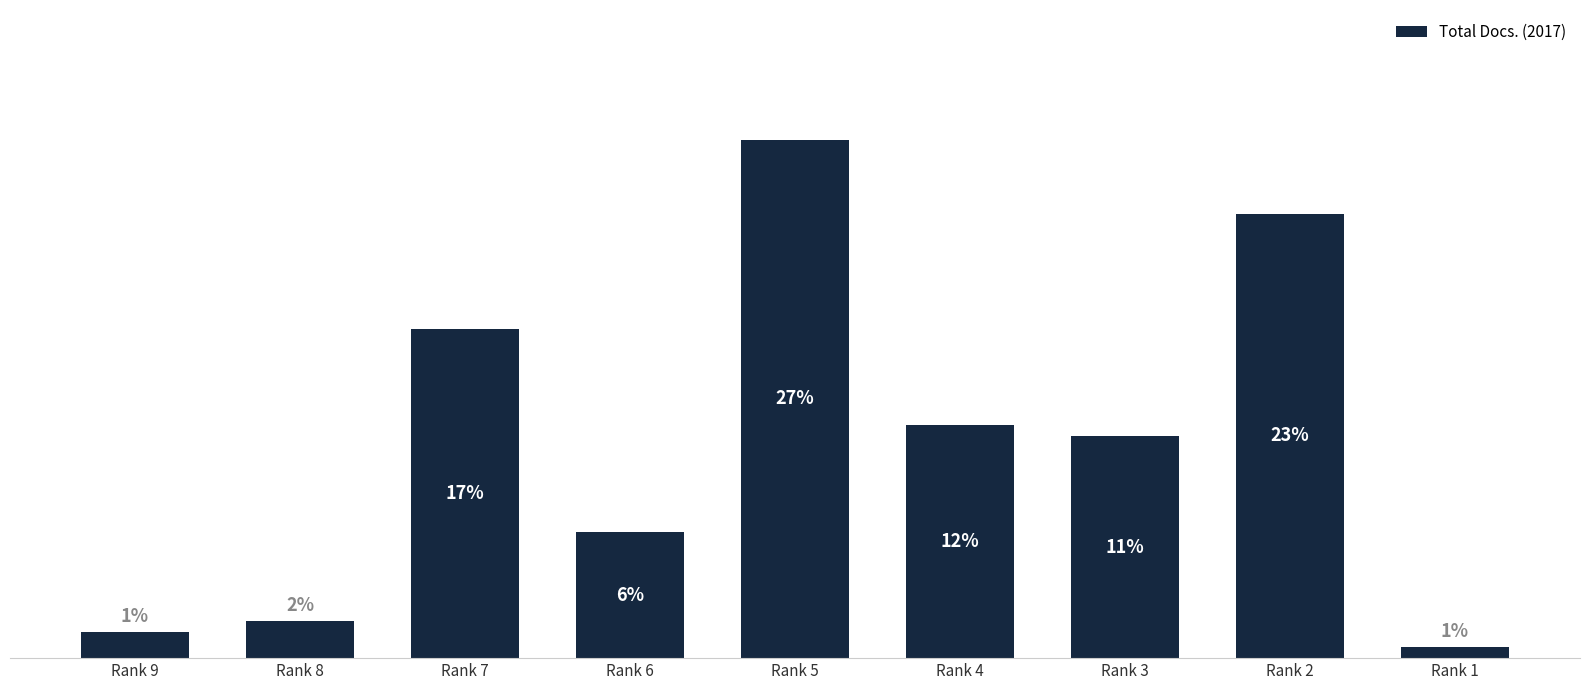

At which label is the value closest to 13?

Rank 4